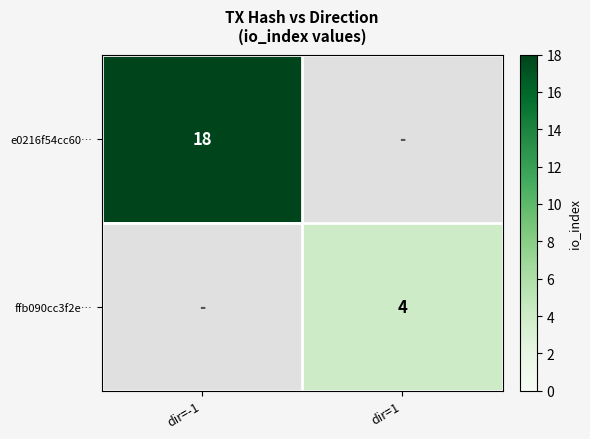

What is the greatest value displayed?

18